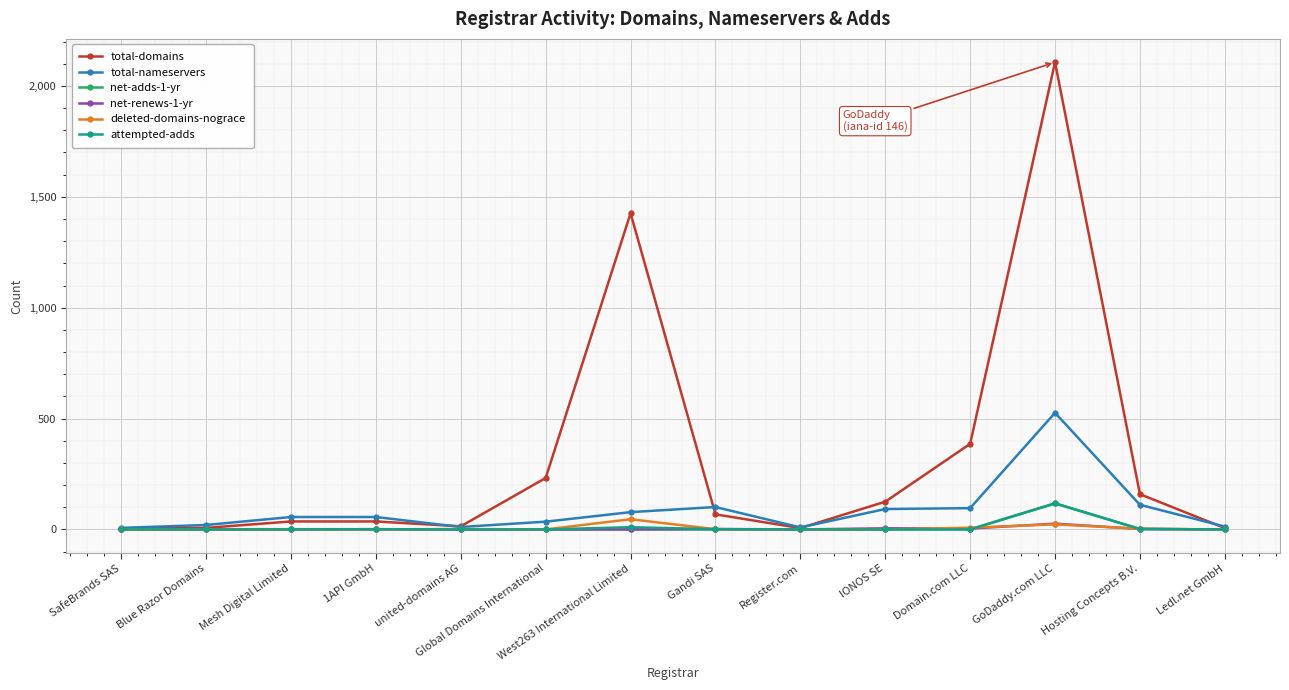

What is the label of the 10th point from the right?

united-domains AG